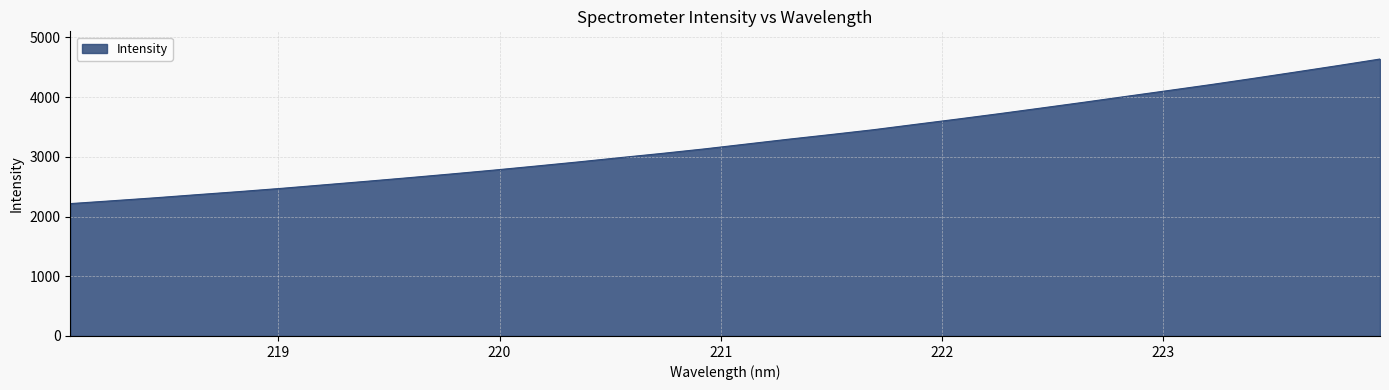

What is the greatest value displayed?

4639.2